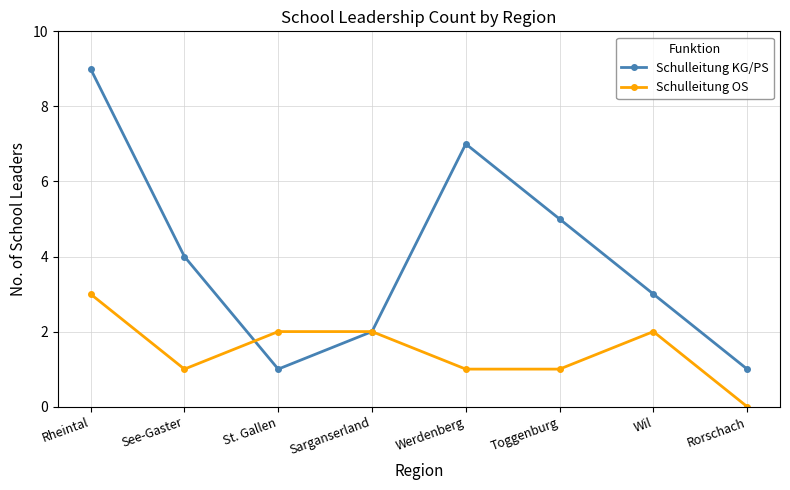

What position from the right is Toggenburg?

3